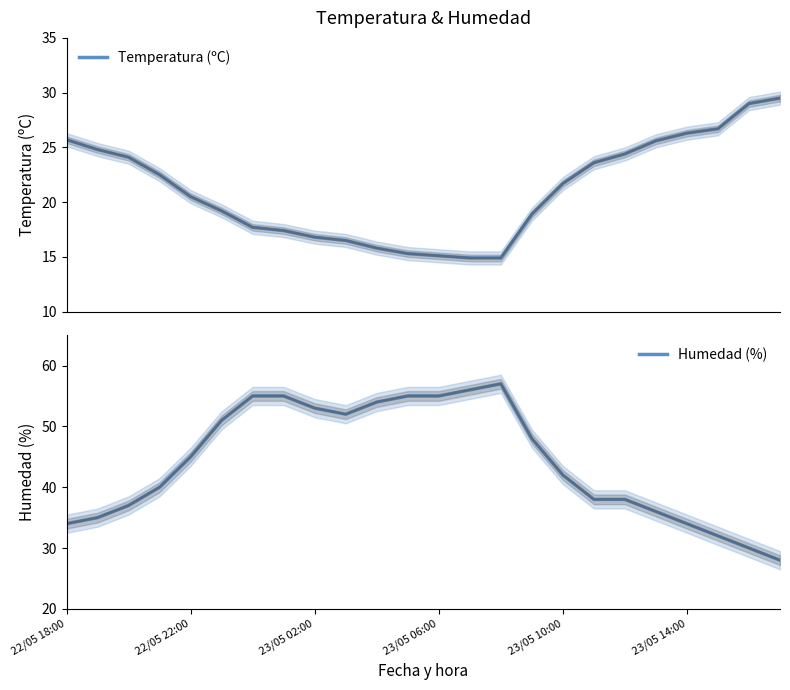

Between 6 and 21, which is larger?

21